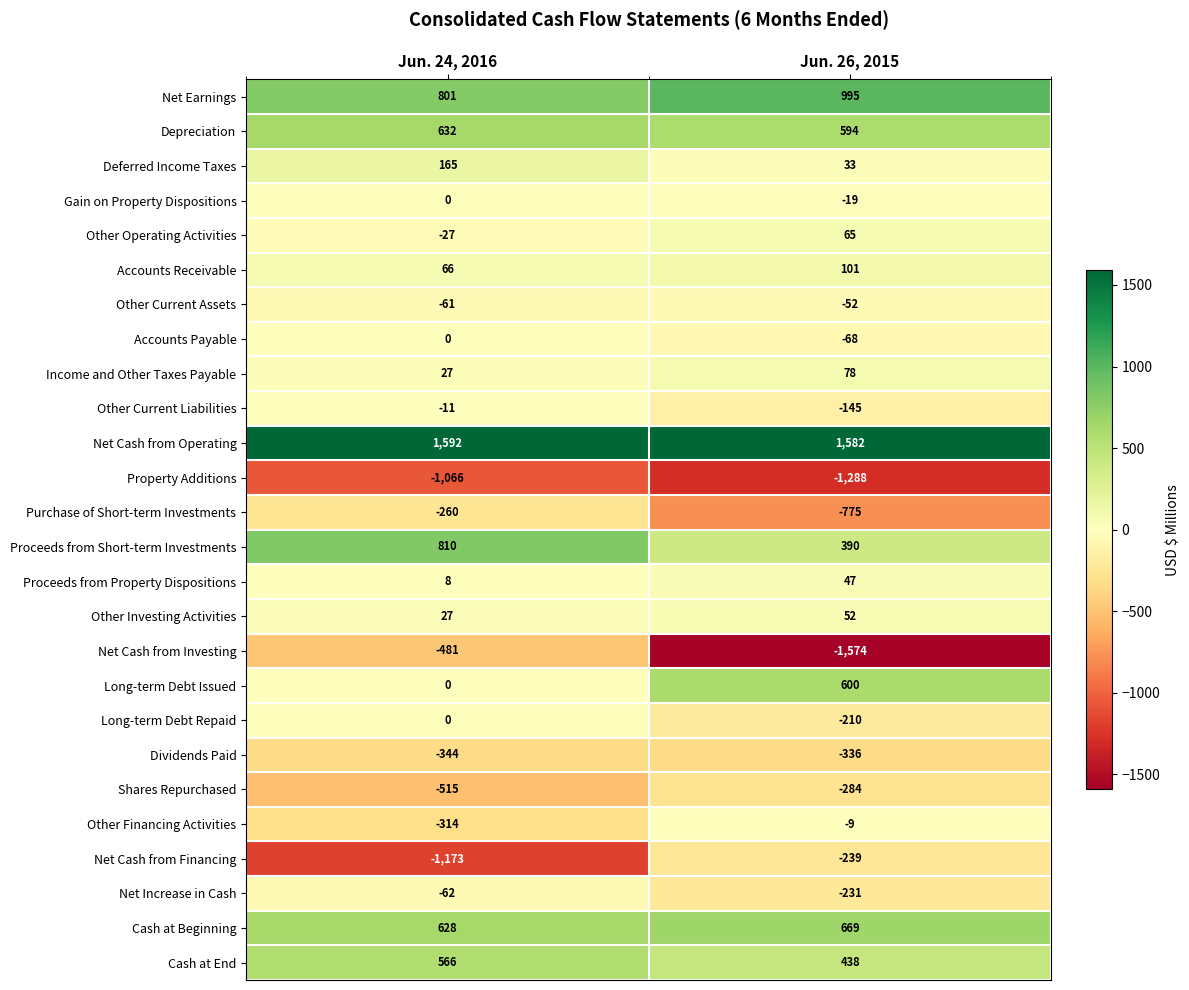

At which category is the sum across all series the highest?

Jun. 24, 2016